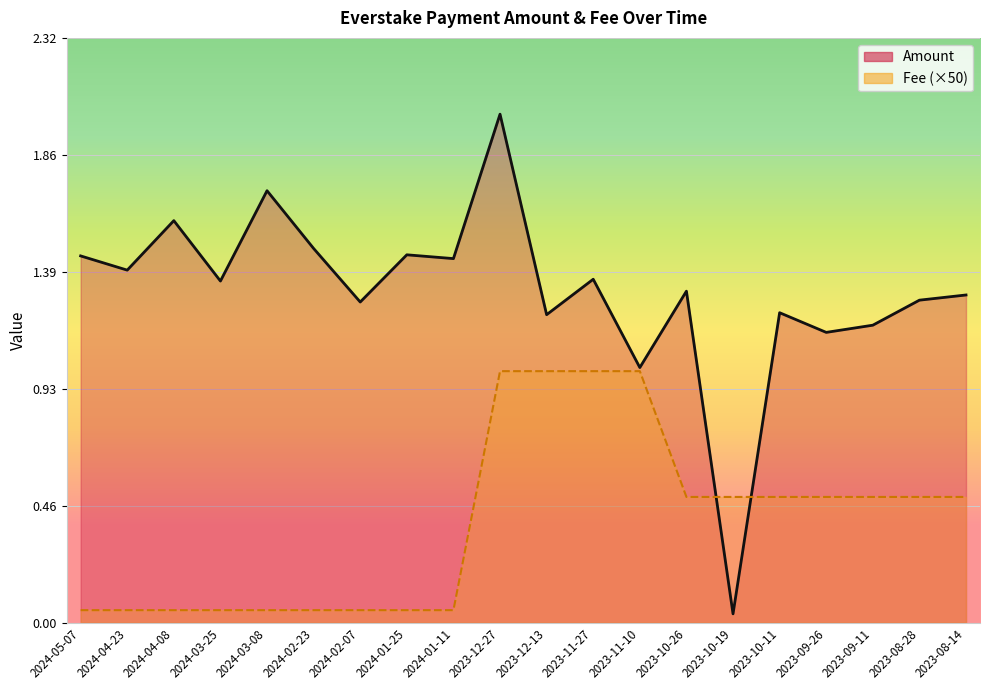

At which category is the sum across all series the highest?

2023-12-27